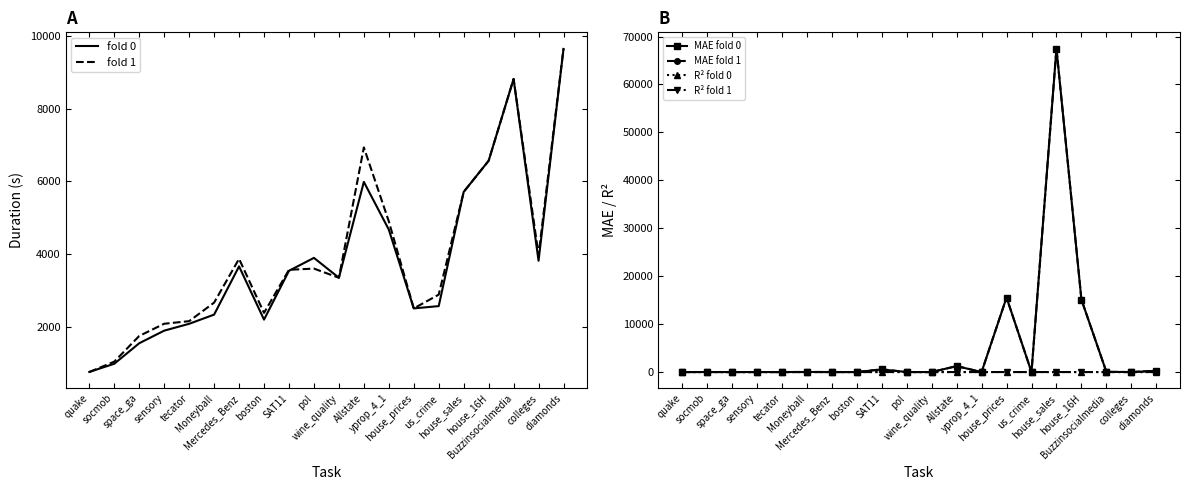

What is the label of the 9th point from the right?

Allstate